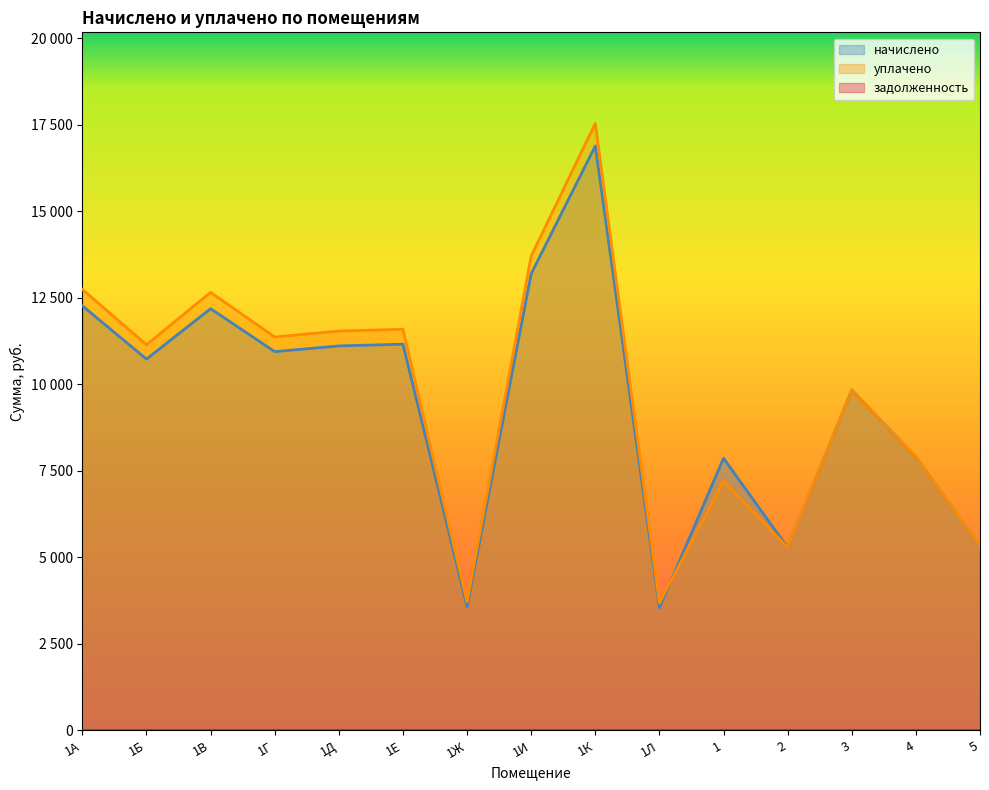

Where is начислено nearest to the value 10217?

3